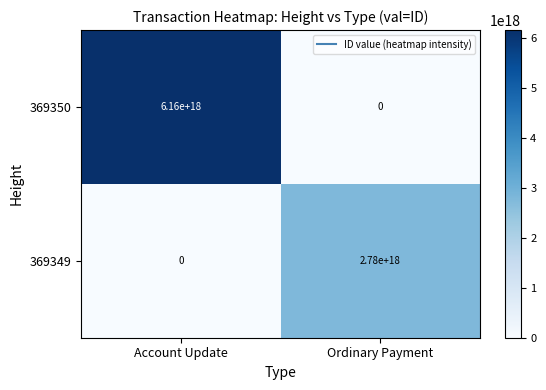

Rank the series by their maximum value, from highest to lowest.

369350, 369349